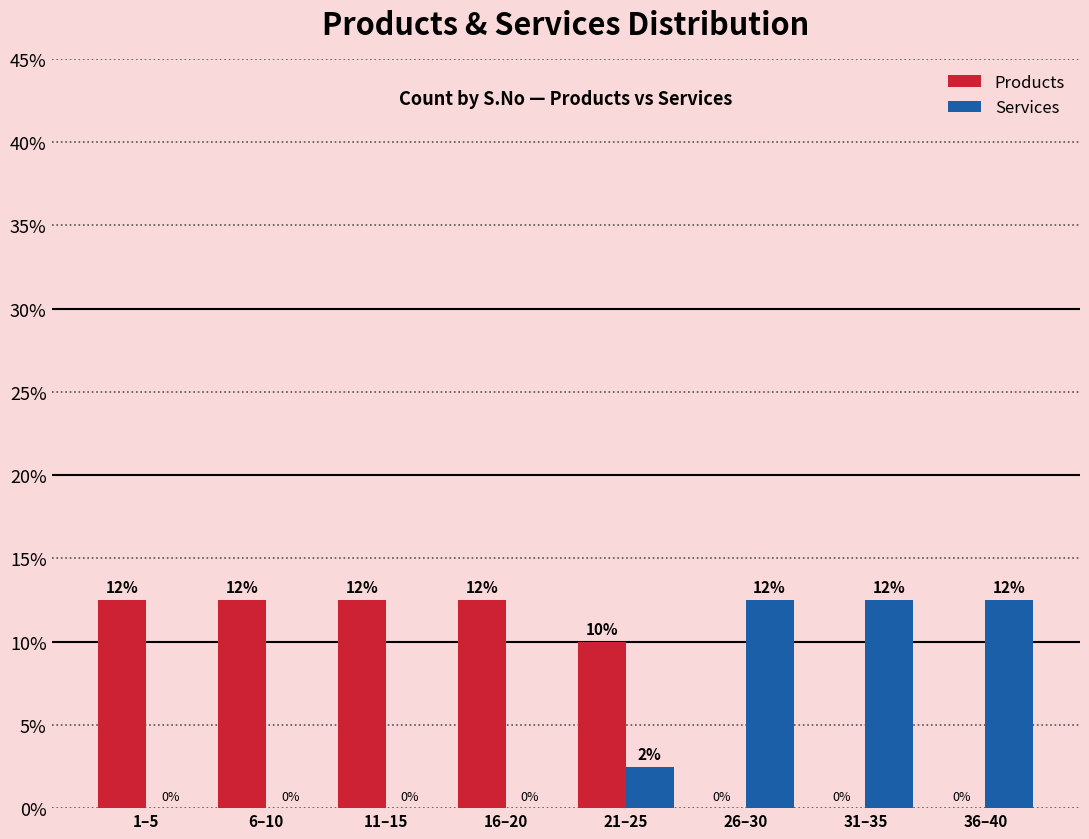

Is the value of Services at 26–30 greater than the value of Products at 31–35?

Yes